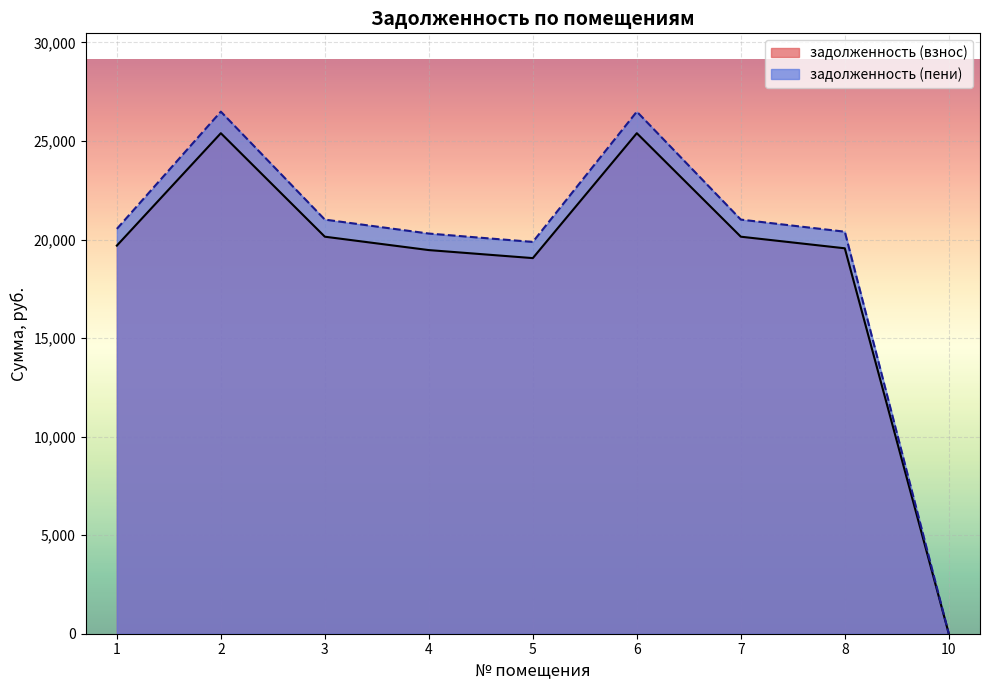

In задолженность (взнос), how many points are higher than both neighbors (excluding endpoints)?

2